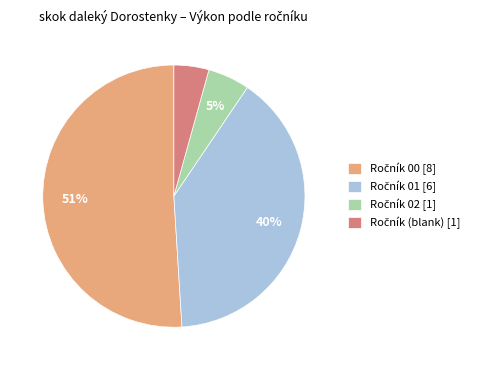

Is there a majority slice in this chart?

Yes